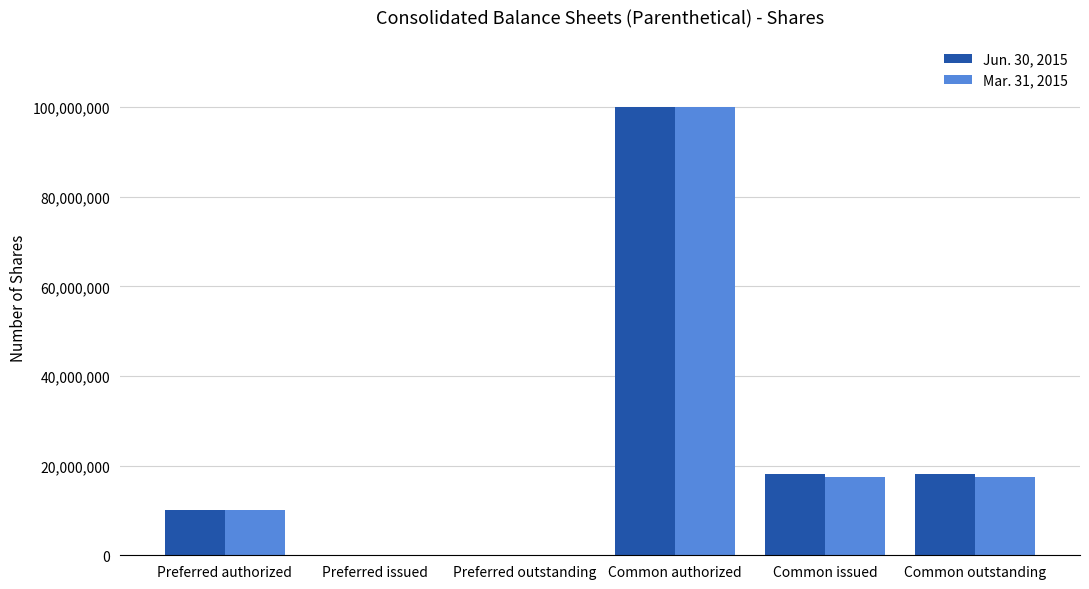

What are all the series names shown in the legend?

Jun. 30, 2015, Mar. 31, 2015